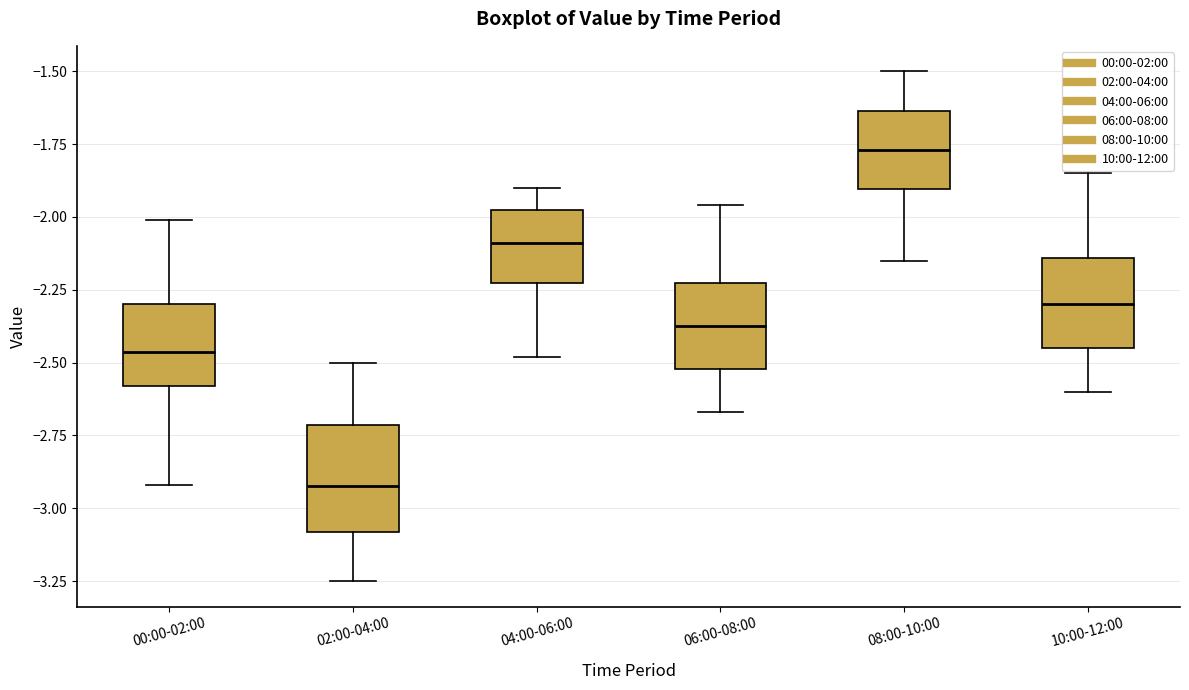

Where is the lower edge of the box for 02:00-04:00 on the y-axis? The values are not printed on the chart, so give them approximately, as read against the axis.

-3.10